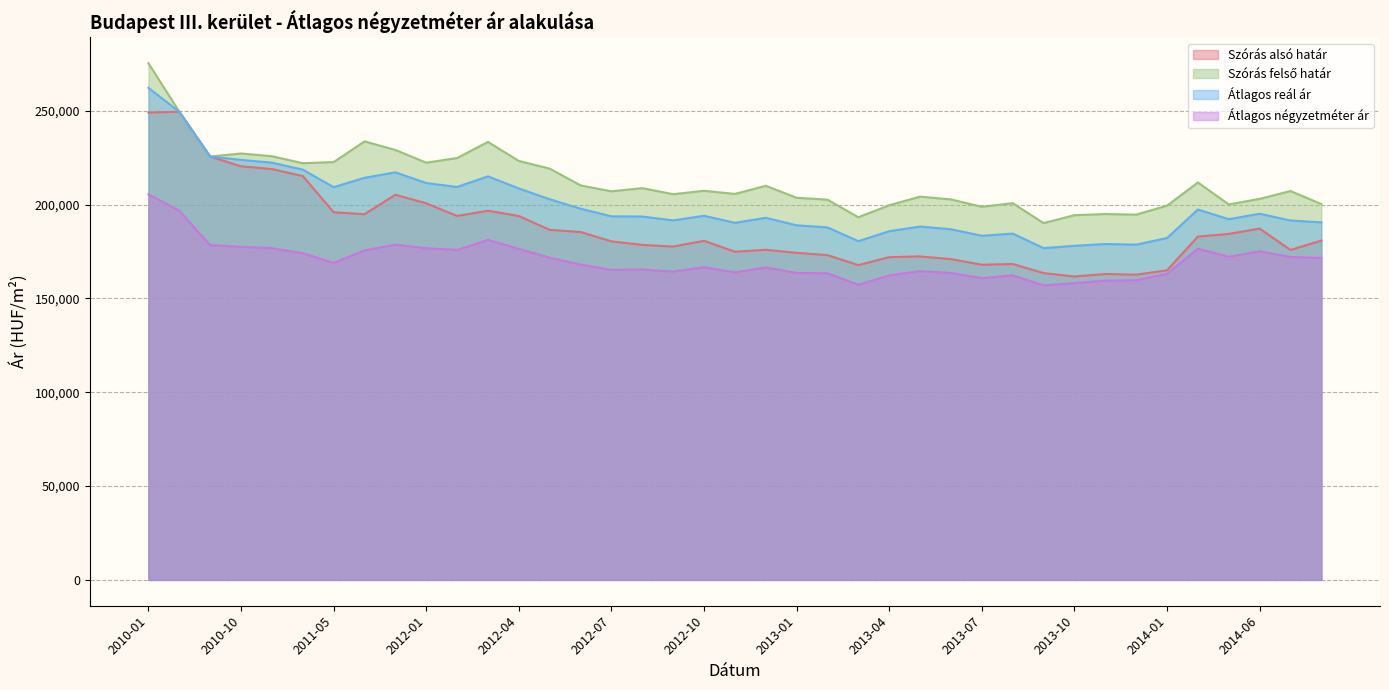

At which label is Szórás alsó határ closest to 205603?

2011-12